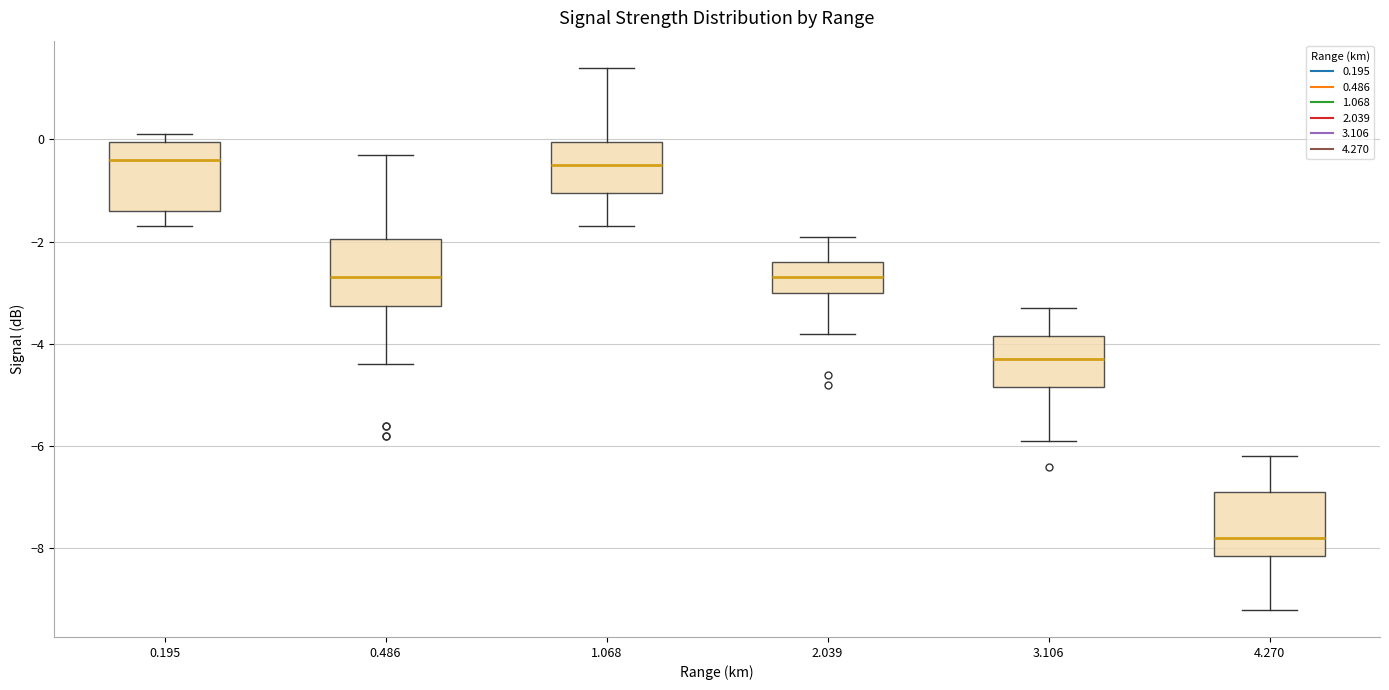

Where does the upper whisker of the box at x = 1.068 end on the y-axis? The values are not printed on the chart, so give them approximately, as read against the axis.

1.4